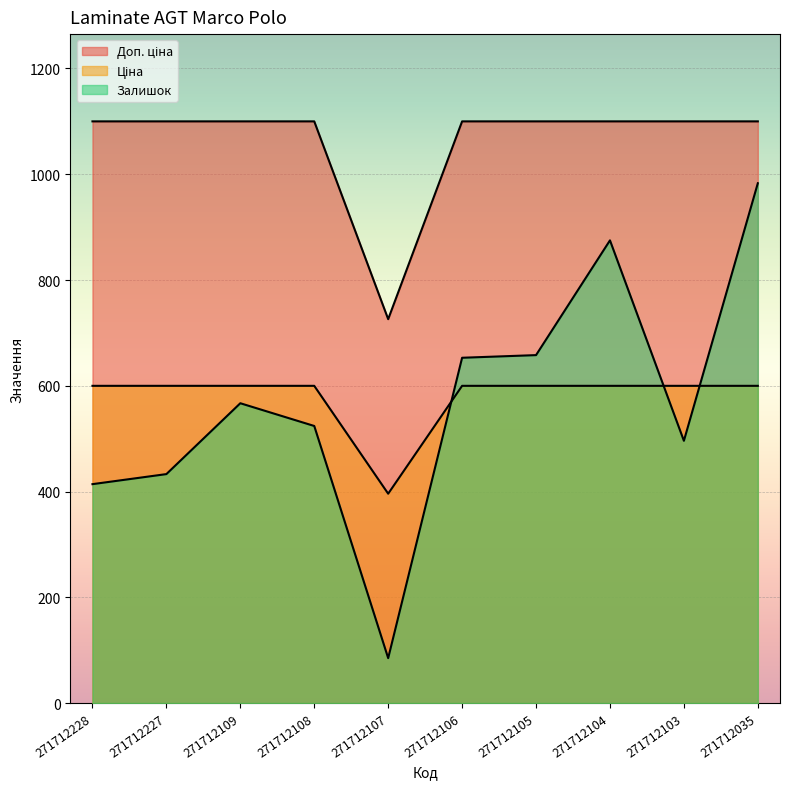

What is the difference between the highest and lowest values at 271712228?

686.0